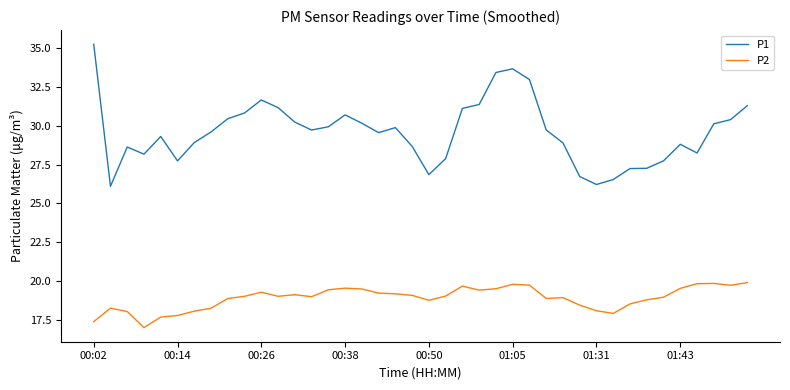

At how many categories does at least one series exceed 20?

40